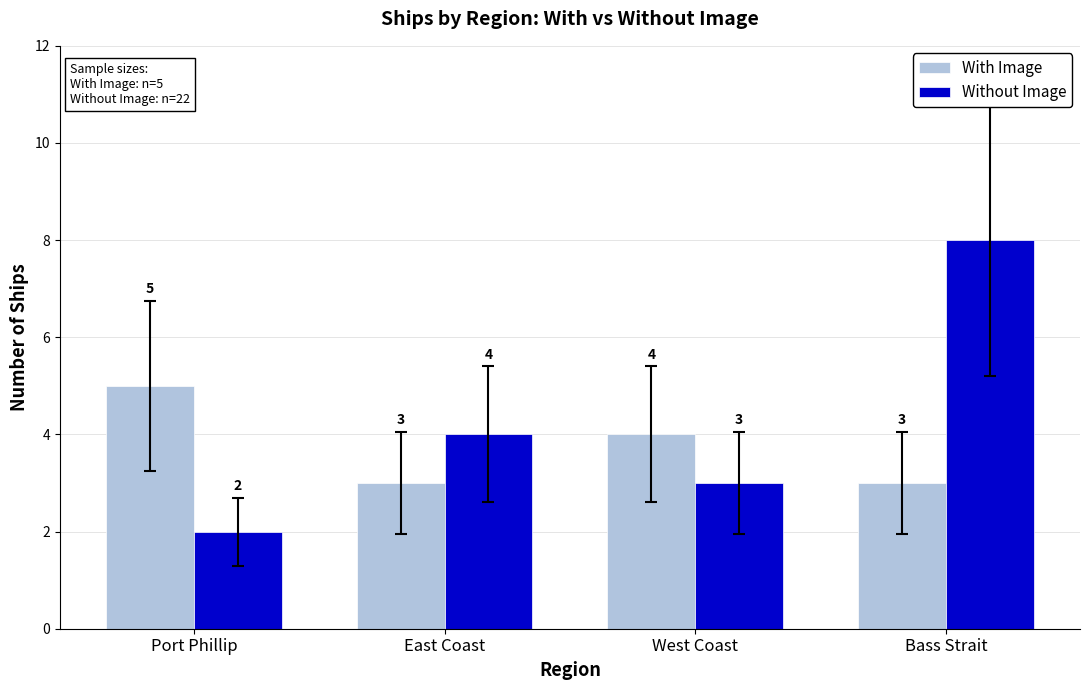

What is the label of the 2nd bar from the right?

West Coast